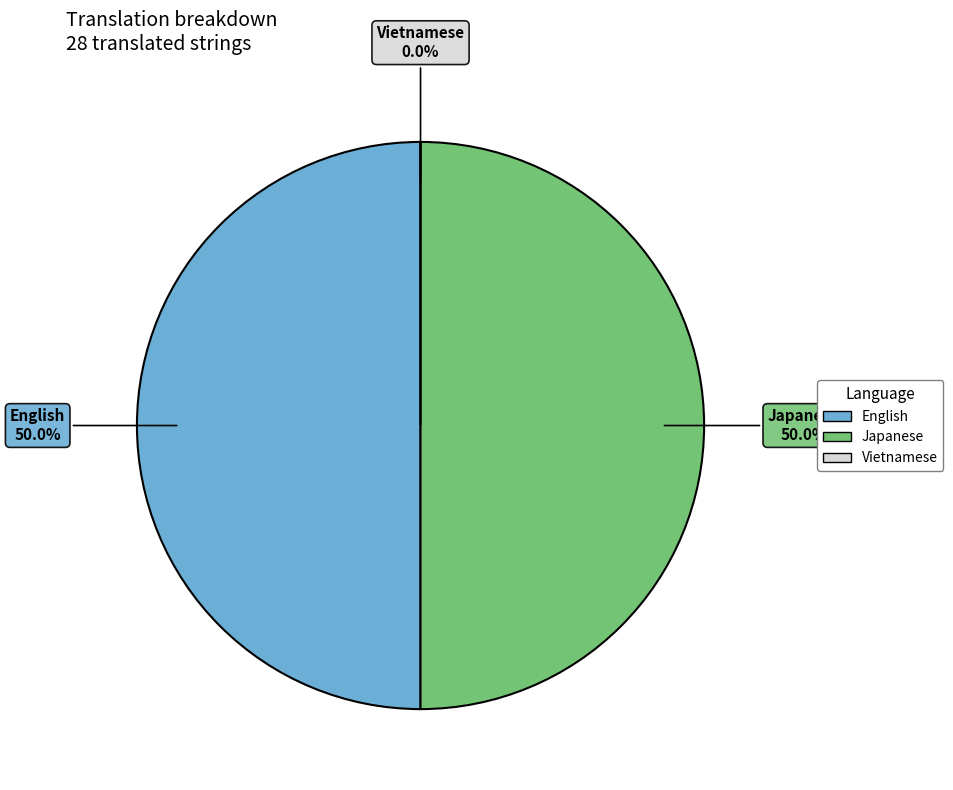

How many segments does this pie chart have?

3